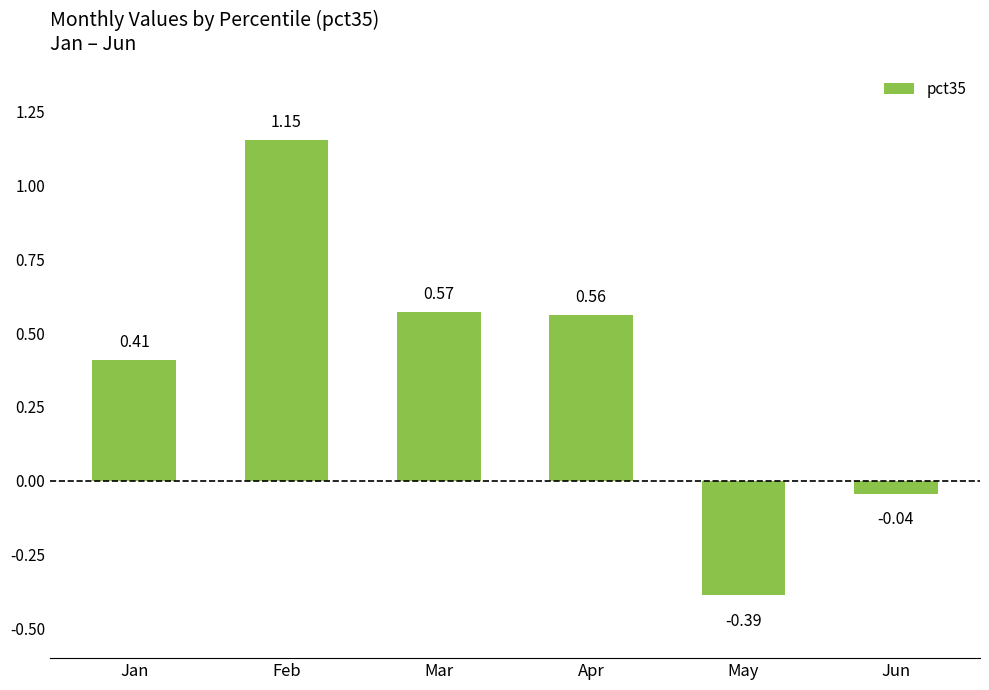

Between Feb and Mar, which is larger?

Feb